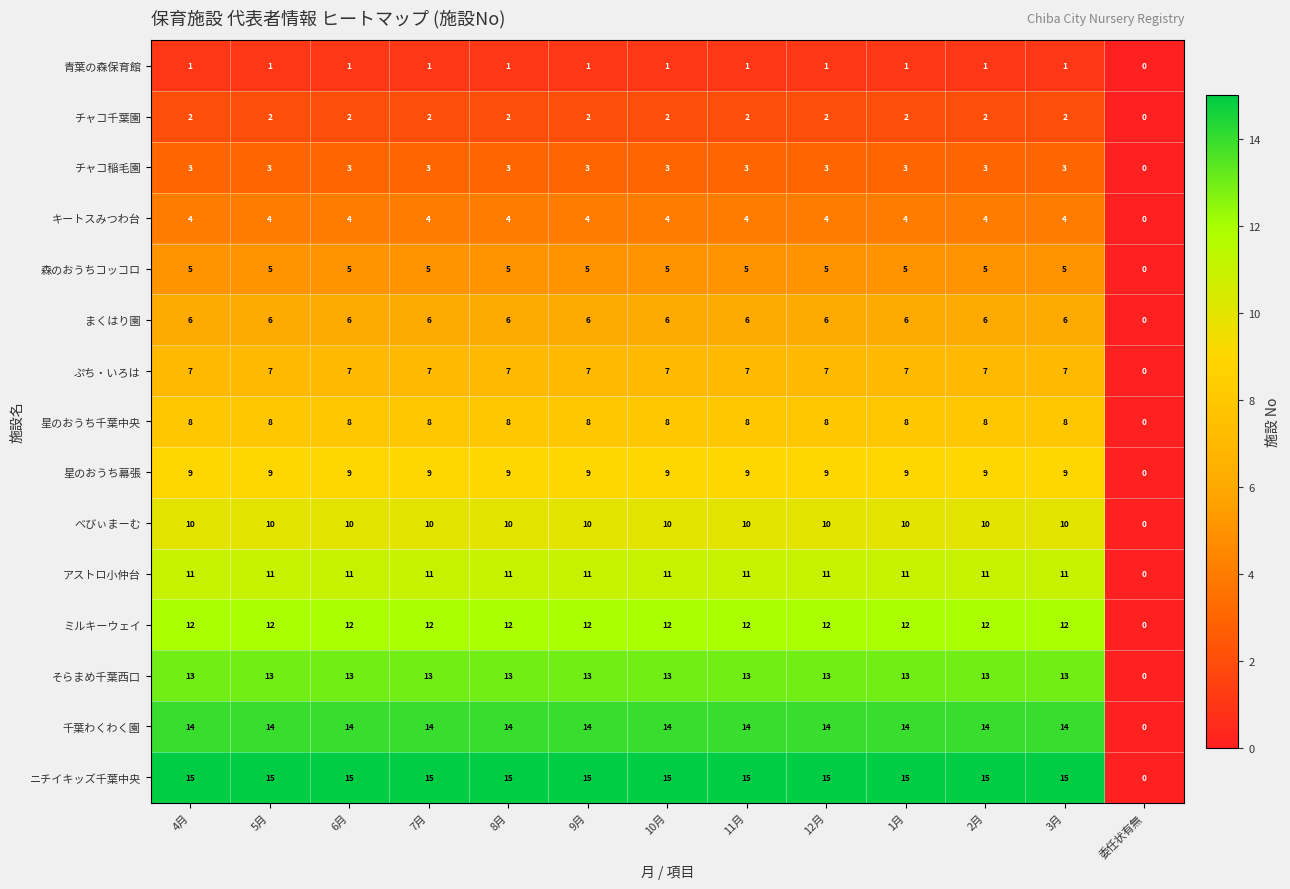

What is the sum of all チャコ稲毛園 values?

36